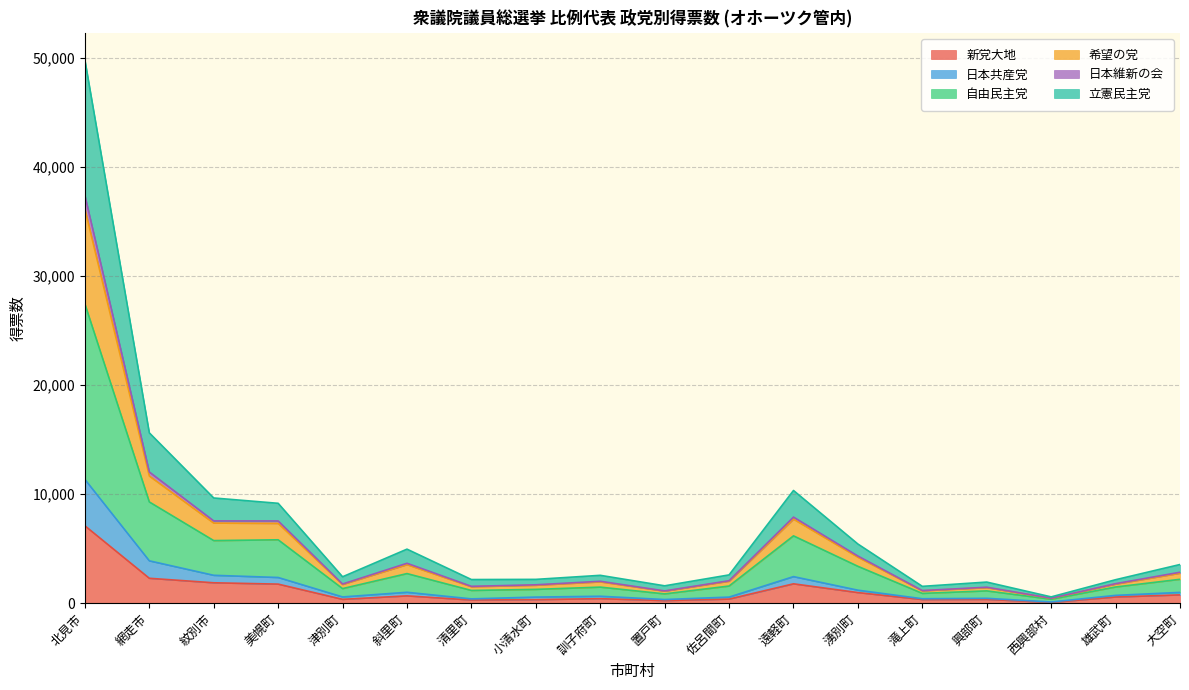

Is it true that 立憲民主党 equals 814 at 小清水町?

False